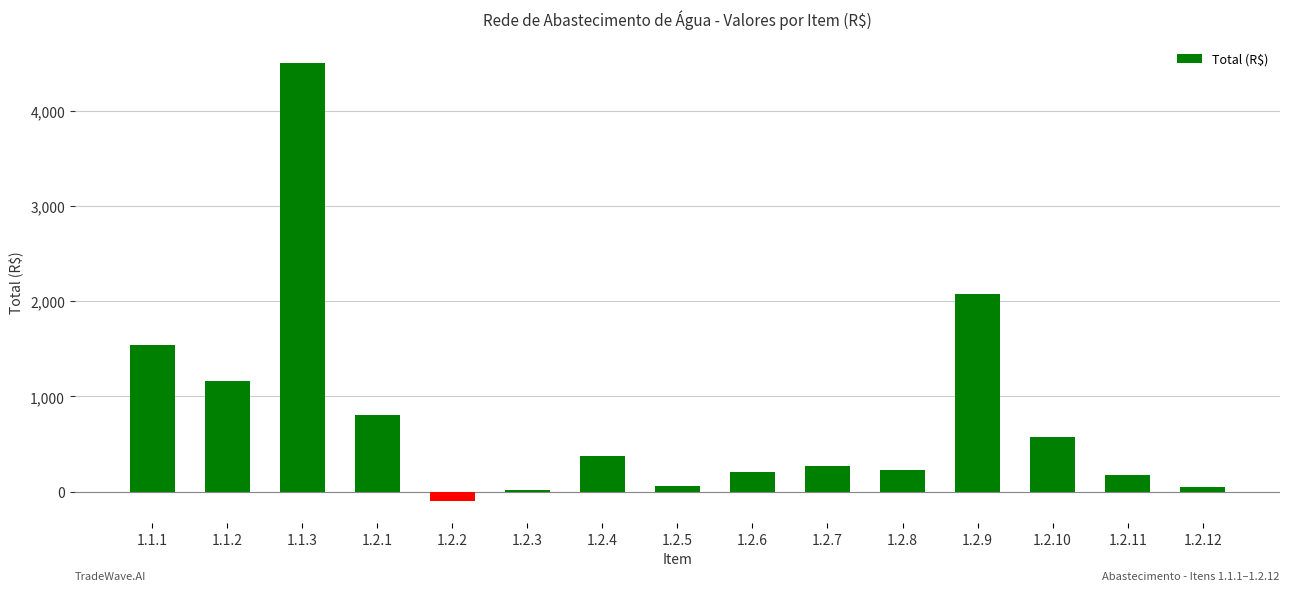

At which category does the chart reach its peak across all series?

1.1.3